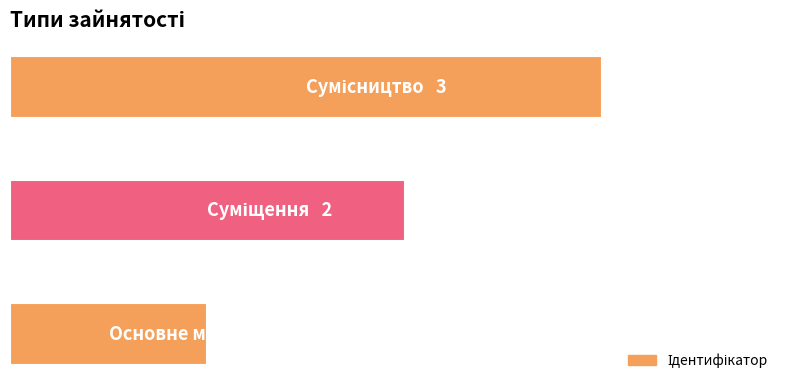

Count the values in the range 1 to 3.

3